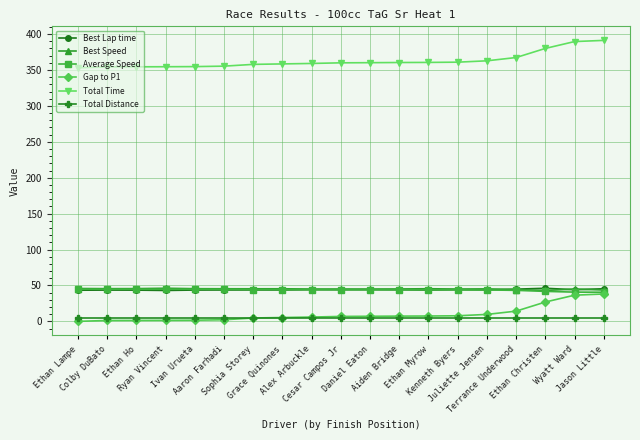

True or false: Best Lap time has more than 0 interior local peaks.

True